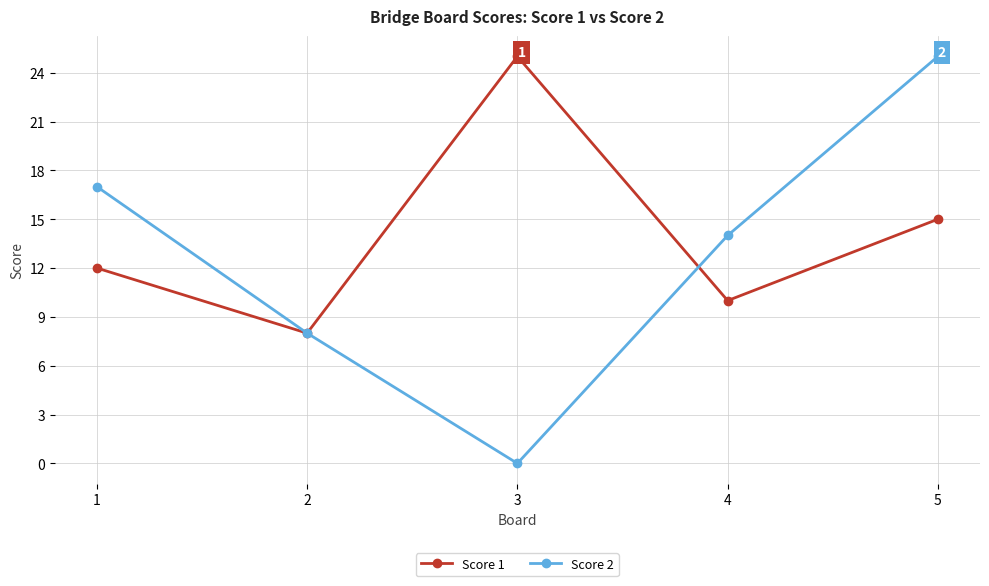

At which category is the sum across all series the highest?

5